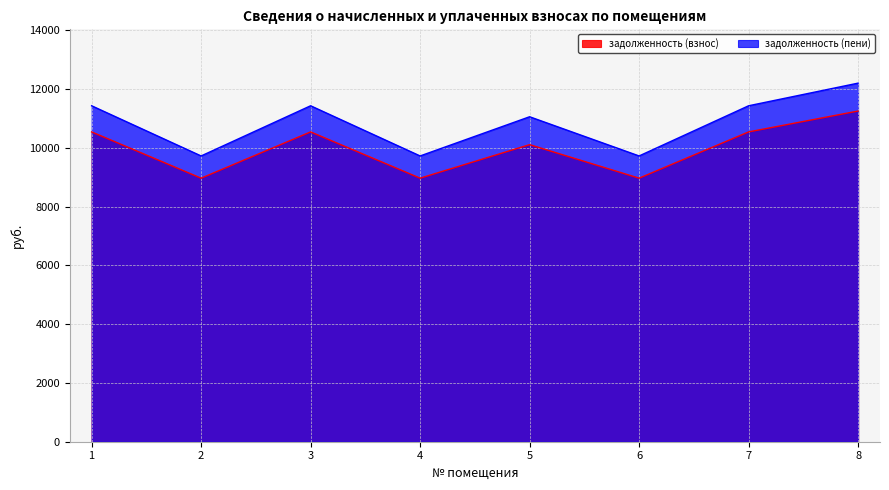

Reading left to right, list all the values displayed in this chart.

задолженность (взнос): 10540.8	8966.4	10540.8	8966.4	10107.2	8966.4	10540.8	11251.2
задолженность (пени): 11430.2	9722.9	11430.2	9722.9	11056.5	9722.9	11430.2	12200.5